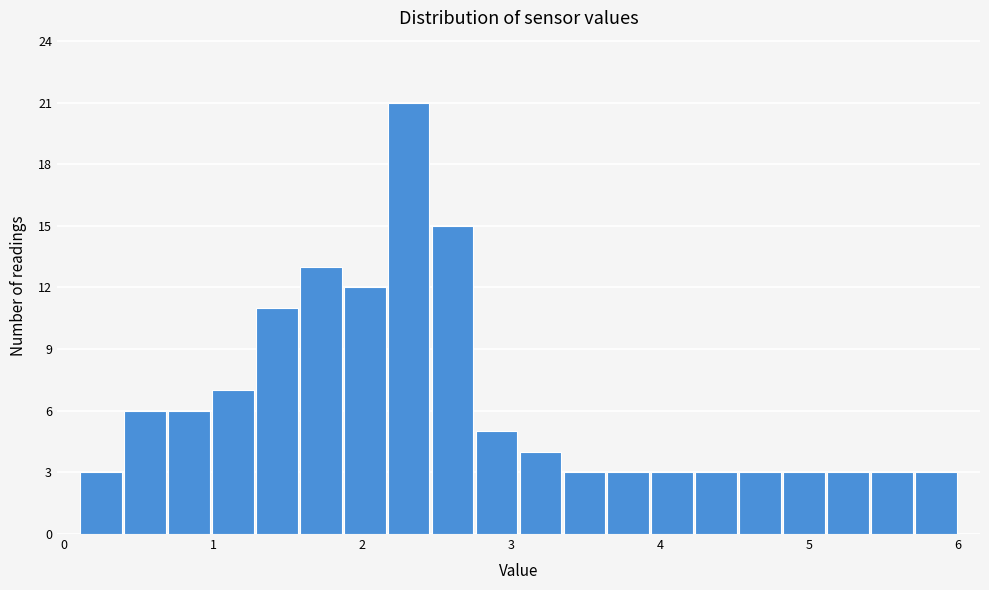

Read against the x-axis, roughly where is the centre of the tallest bar?

2.3